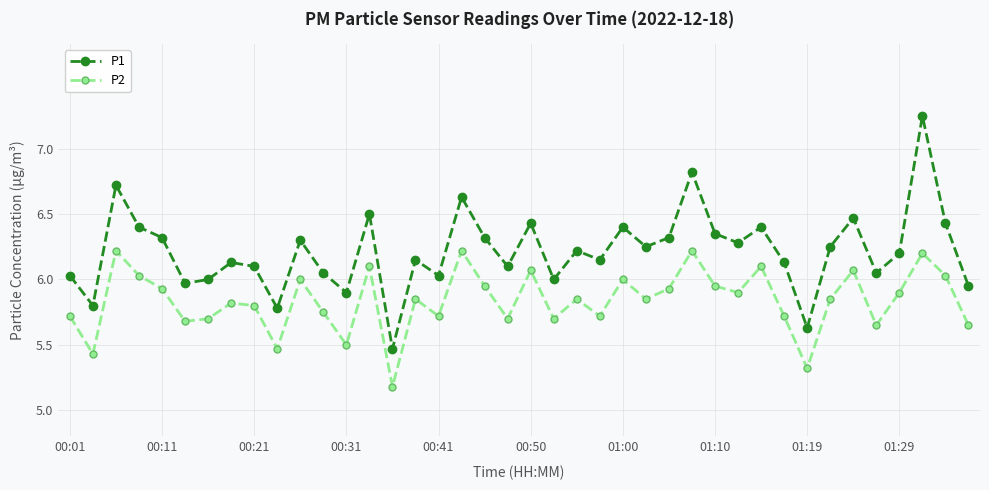

What is the difference between the second highest and minimum values in the P2 series?

1.0